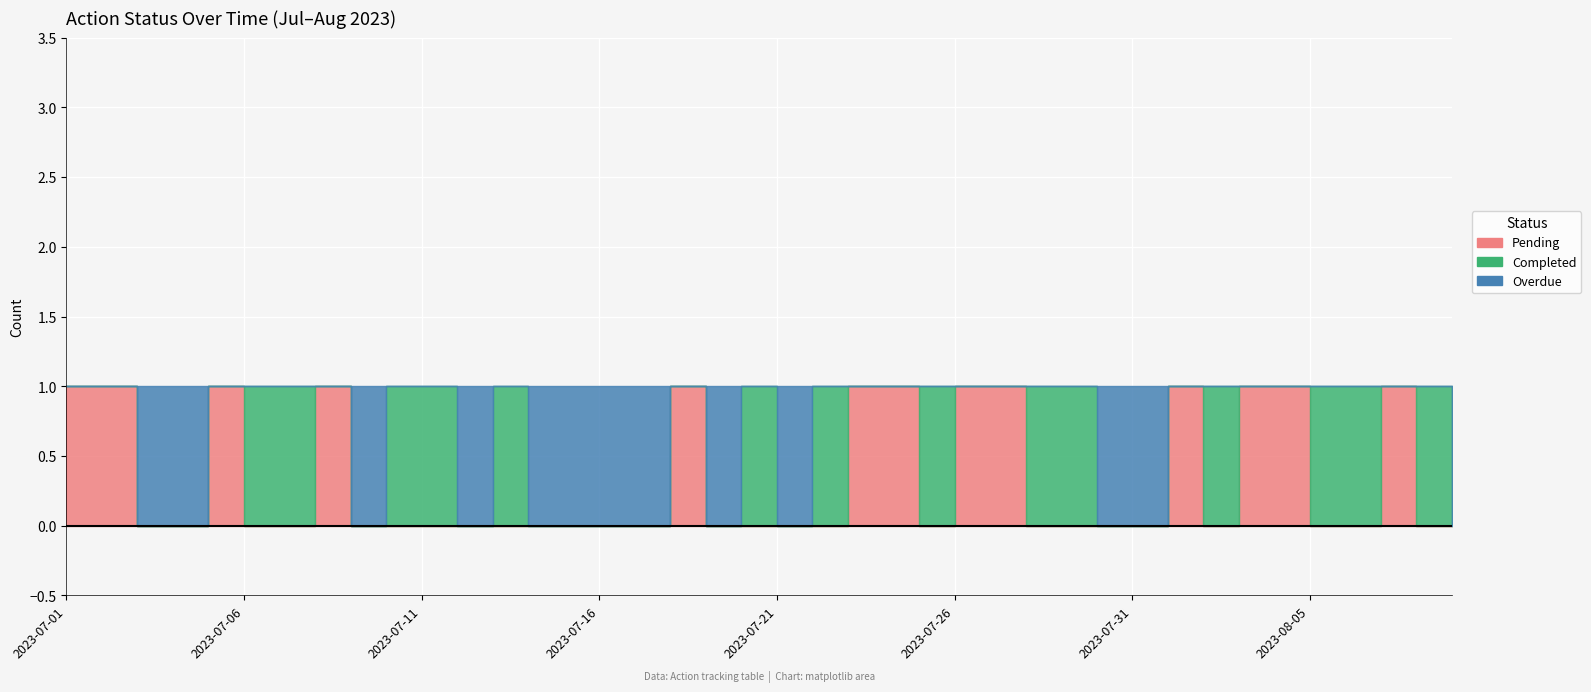

Reading left to right, what are all the values shown in this chart?

Pending: 1	1	0	0	1	0	0	1	0	0	0	0	0	0	0	0	0	1	0	0	0	0	1	1	0	1	1	0	0	0	0	1	0	1	1	0	0	1	0	0
Completed: 0	0	0	0	0	1	1	0	0	1	1	0	1	0	0	0	0	0	0	1	0	1	0	0	1	0	0	1	1	0	0	0	1	0	0	1	1	0	1	0
Overdue: 0	0	1	1	0	0	0	0	1	0	0	1	0	1	1	1	1	0	1	0	1	0	0	0	0	0	0	0	0	1	1	0	0	0	0	0	0	0	0	1